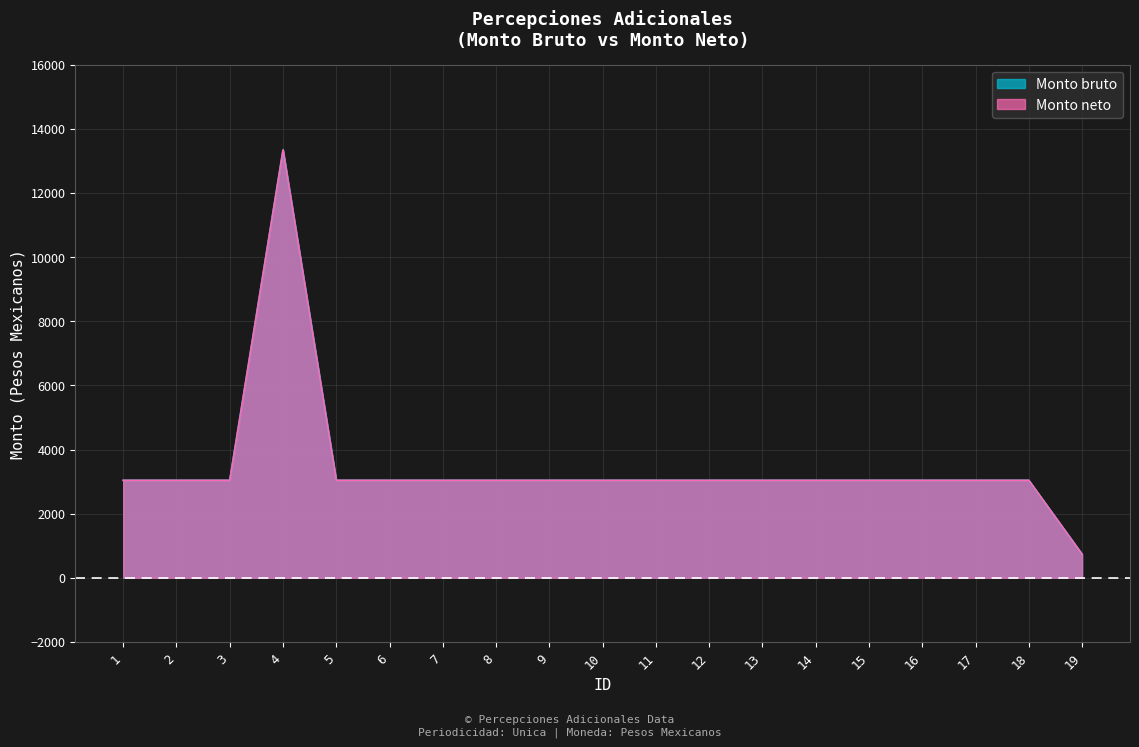

What is the value of the Monto bruto point at the 18th from the left?

3040.0